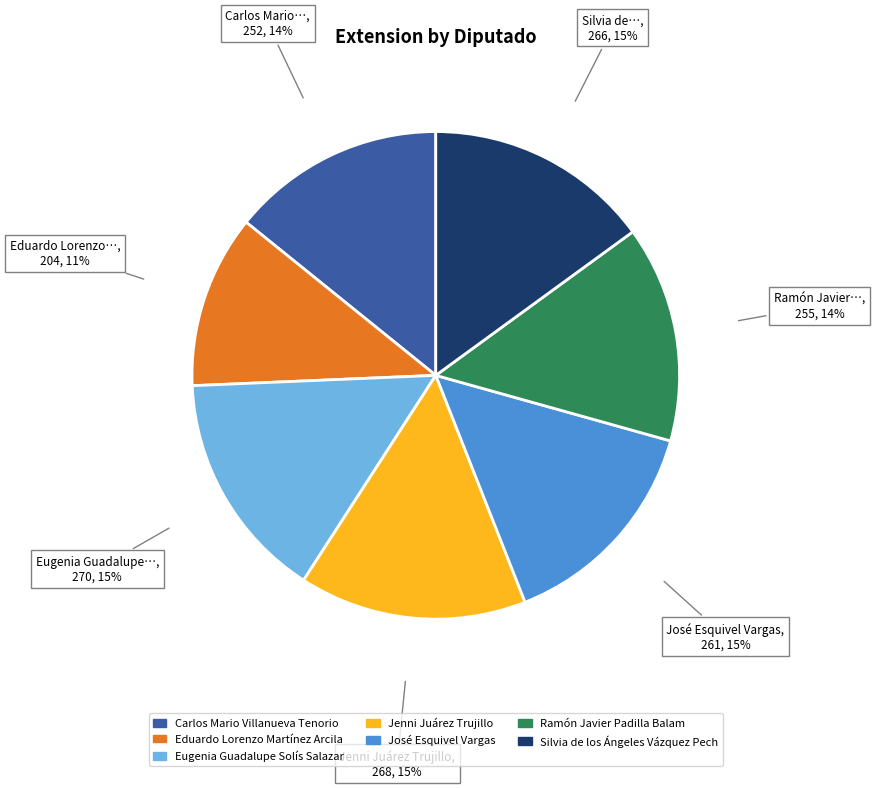

To the nearest percent, what is the average slice percentage?

14%